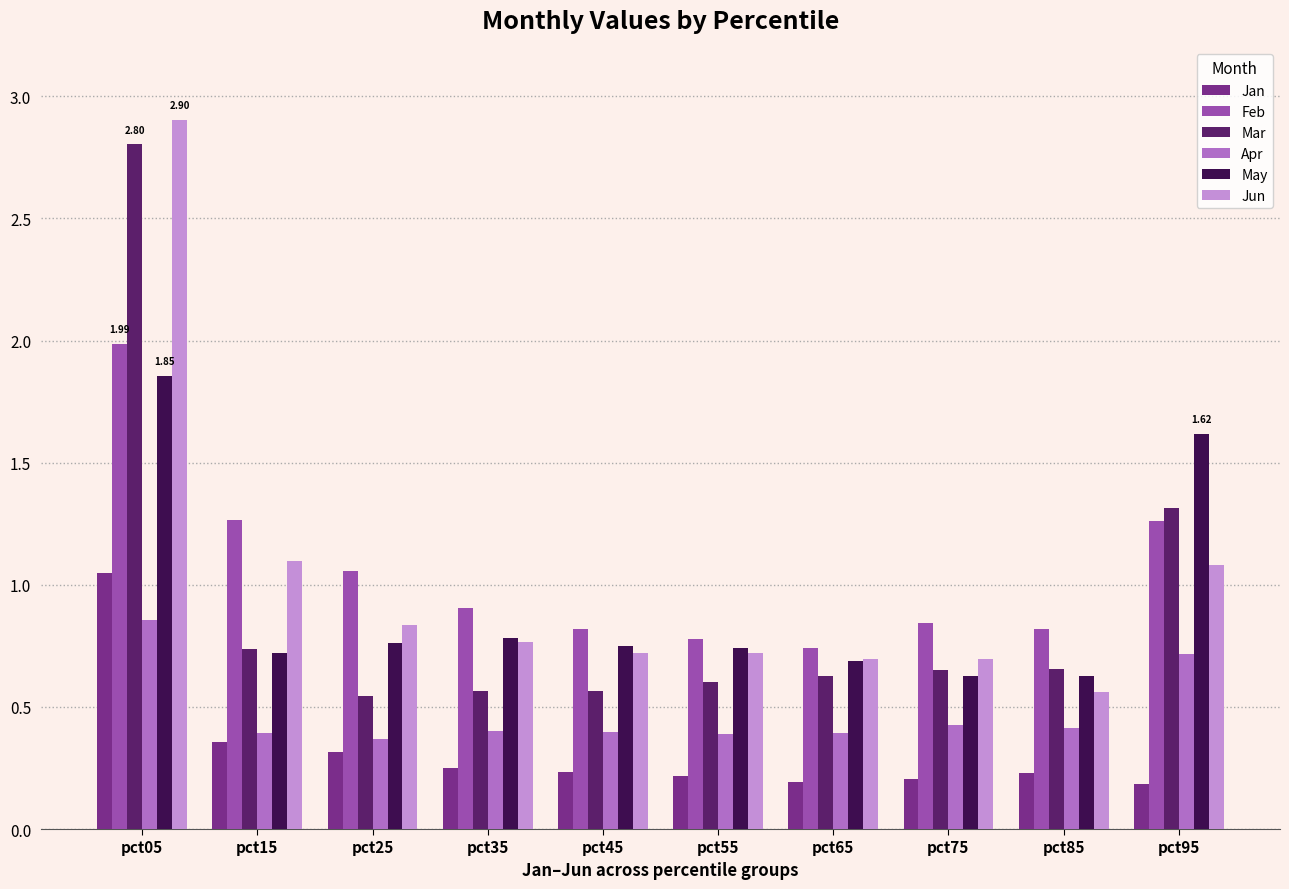

How many May values are between 0 and 1?

8